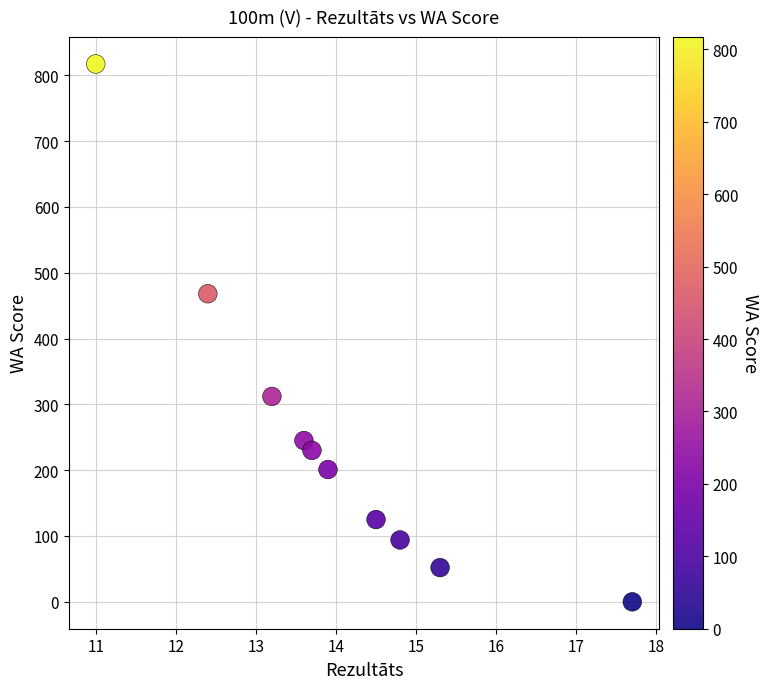

What Y value in the scatter plot is closest to 408?

468